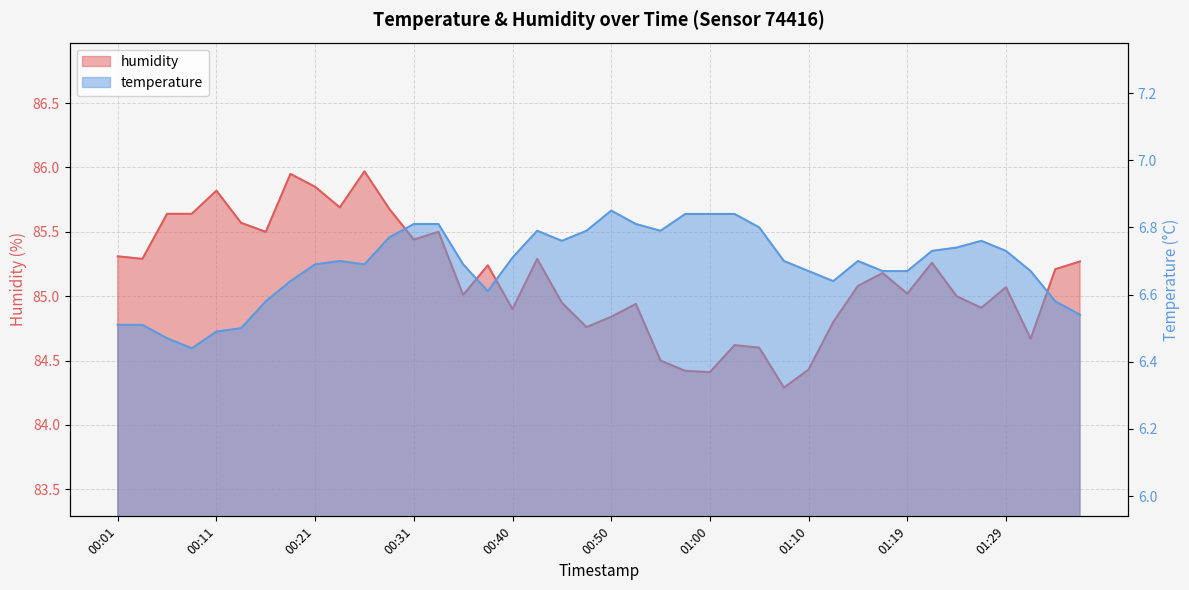

What value does the temperature series have at 00:43?

6.8